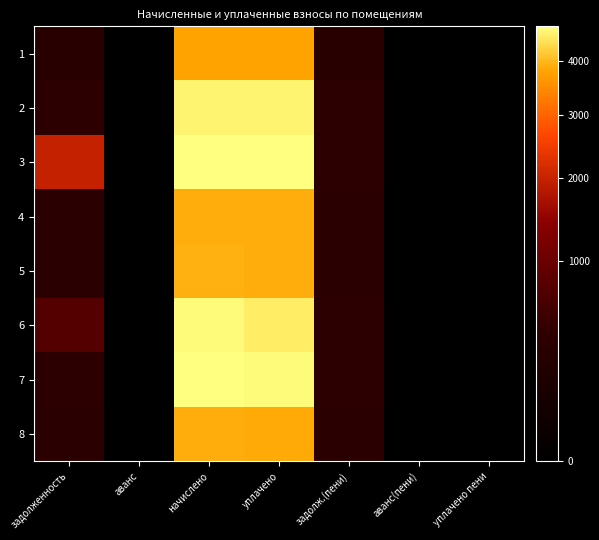

At how many categories does at least one series exceed 2672?

2